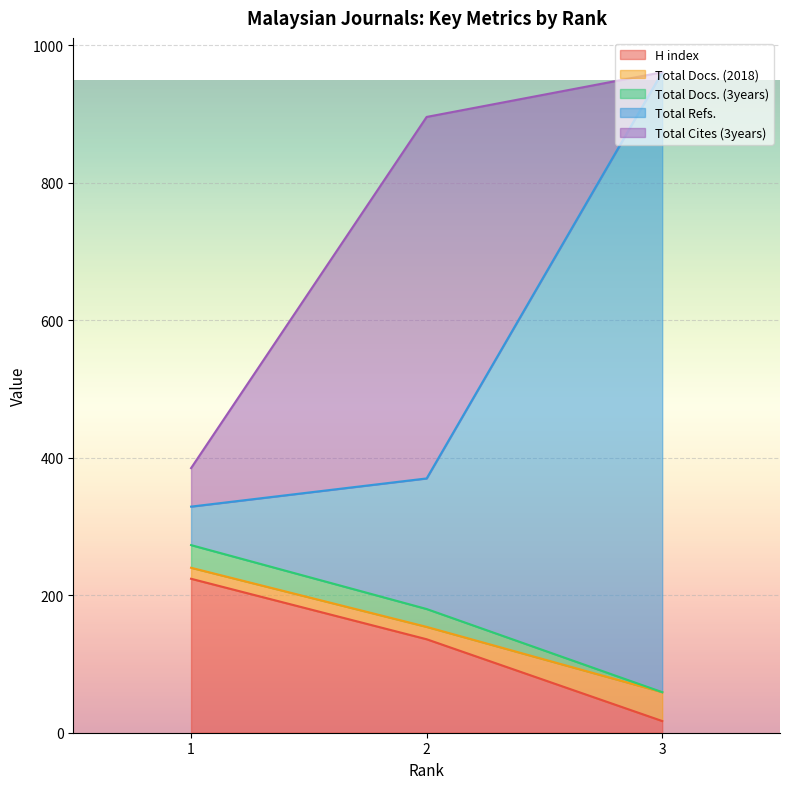

List the labels in order of Total Refs. value, largest first.

3, 2, 1